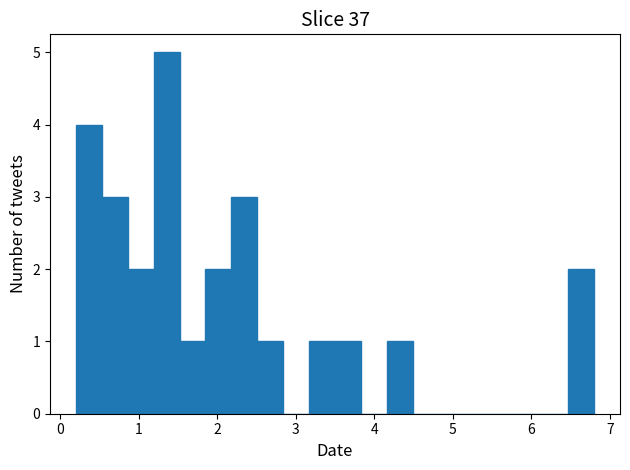

Read against the x-axis, roughly where is the centre of the tallest bar?

1.4